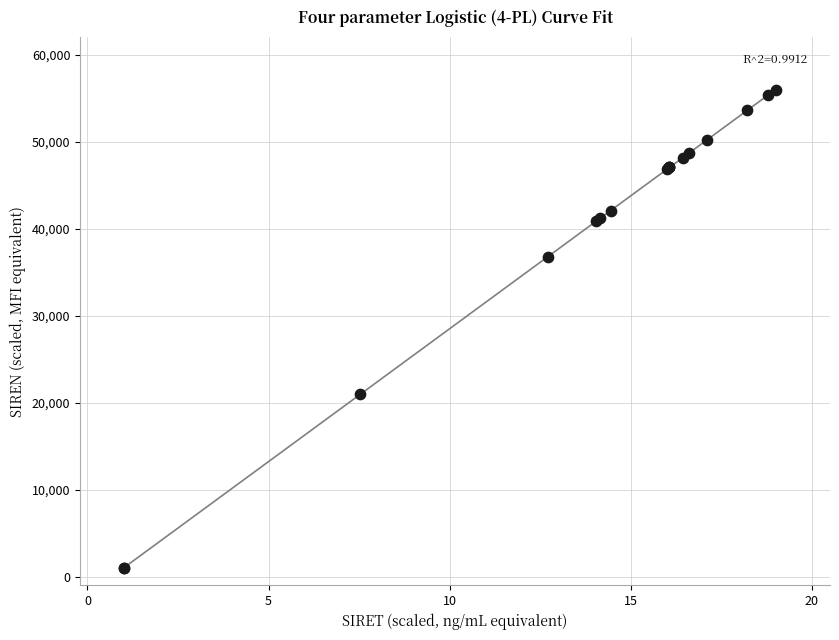

What Y value in the scatter plot is closest to 28500?

20976.2